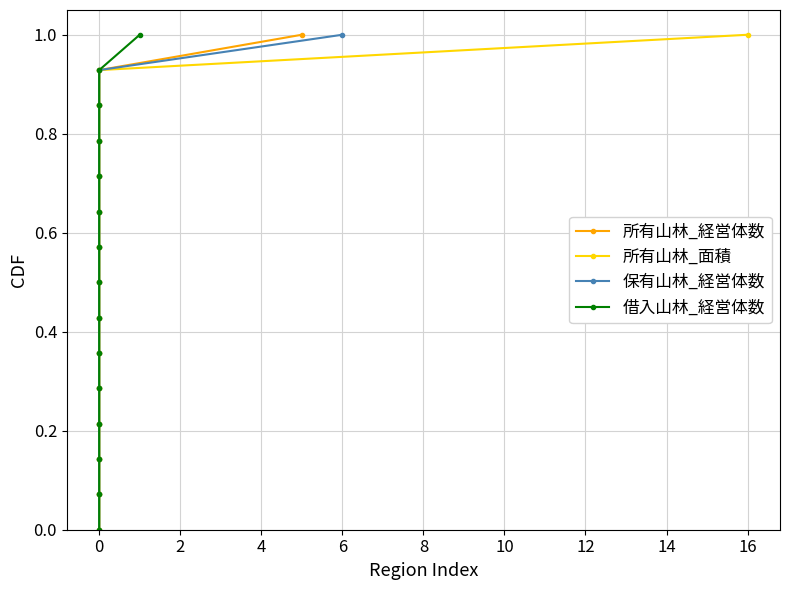

What is the label of the 10th point from the left?

16